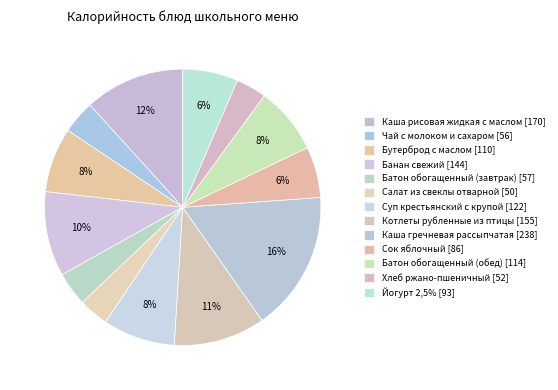

What portion of the pie excludes Каша рисовая жидкая с маслом?

88.3%